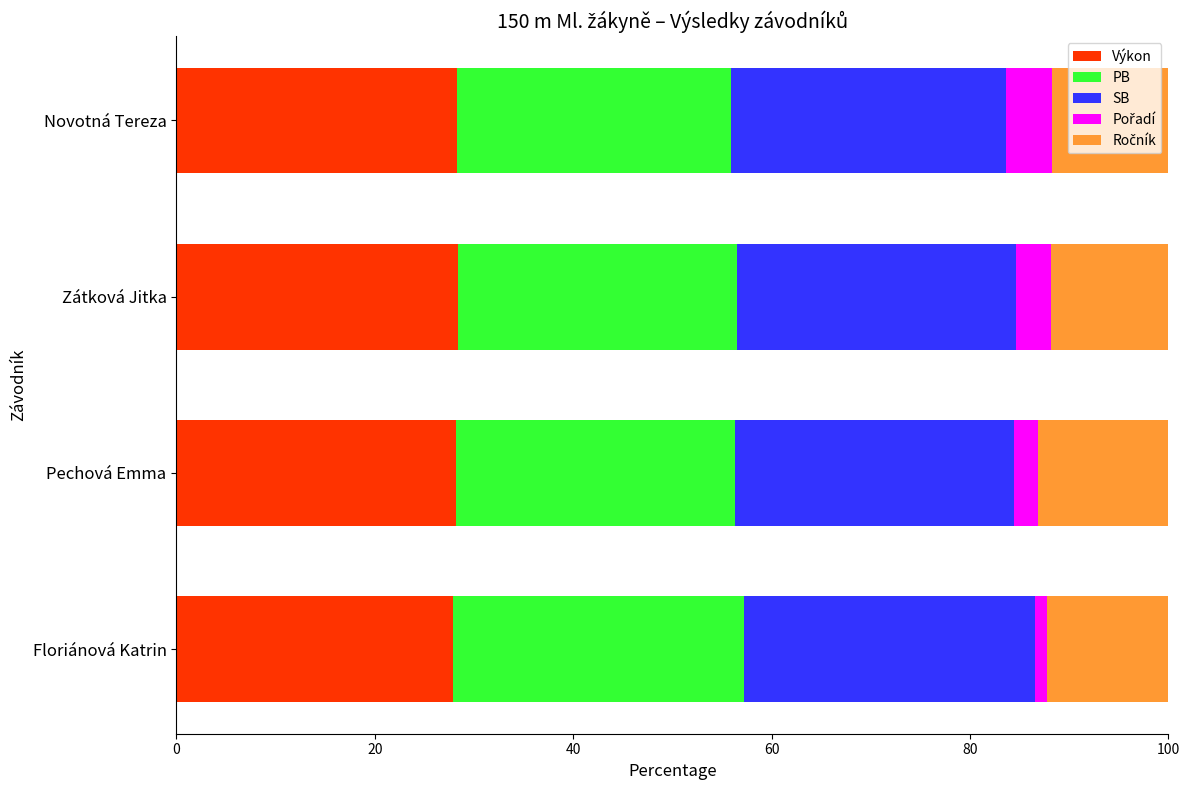

The Výkon series shows 28.3 at Novotná Tereza. True or false?

True